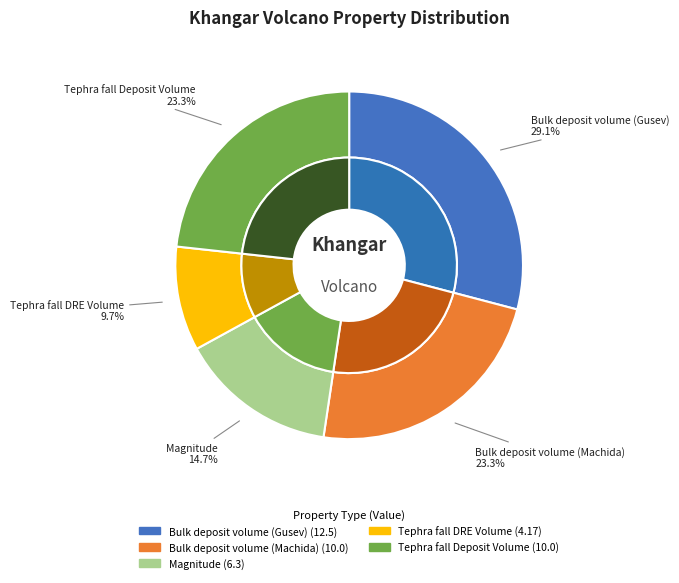

To the nearest percent, what is the average slice percentage?

20%